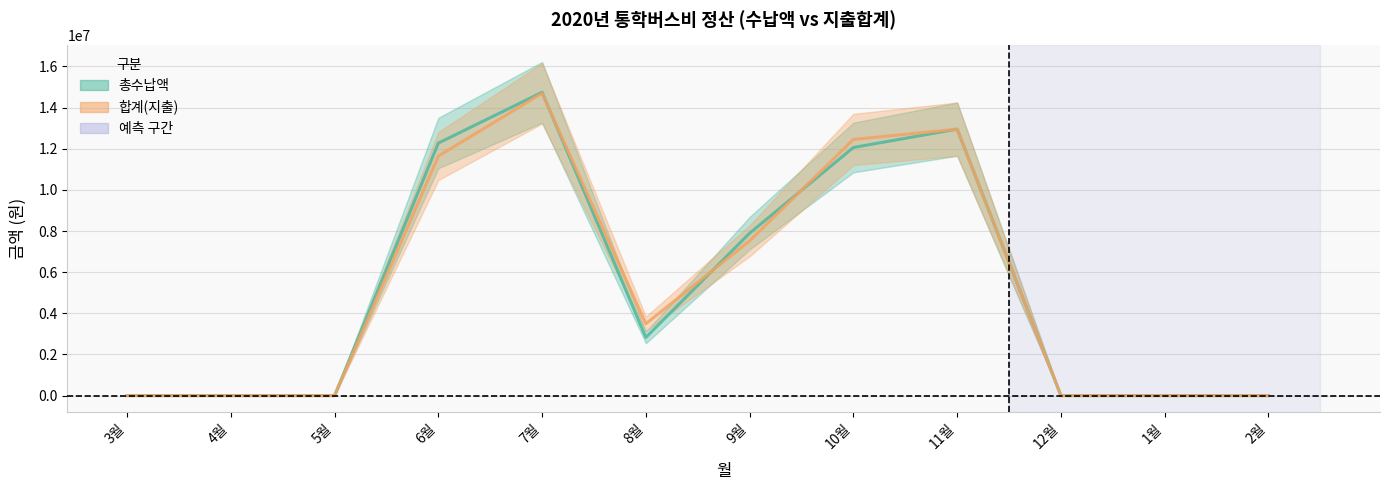

What is the value of the 합계(지출) point at the 7th from the left?

7522400.0